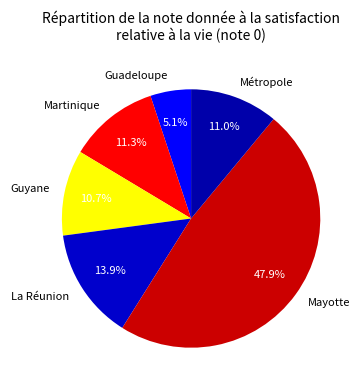

Which slice is the largest?

Mayotte